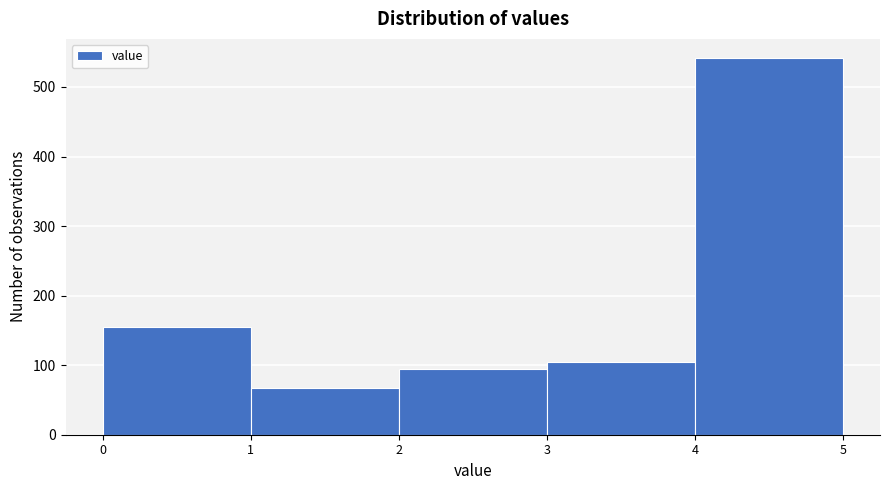

Over which range of the x-axis is the bar tallest?

4 to 5